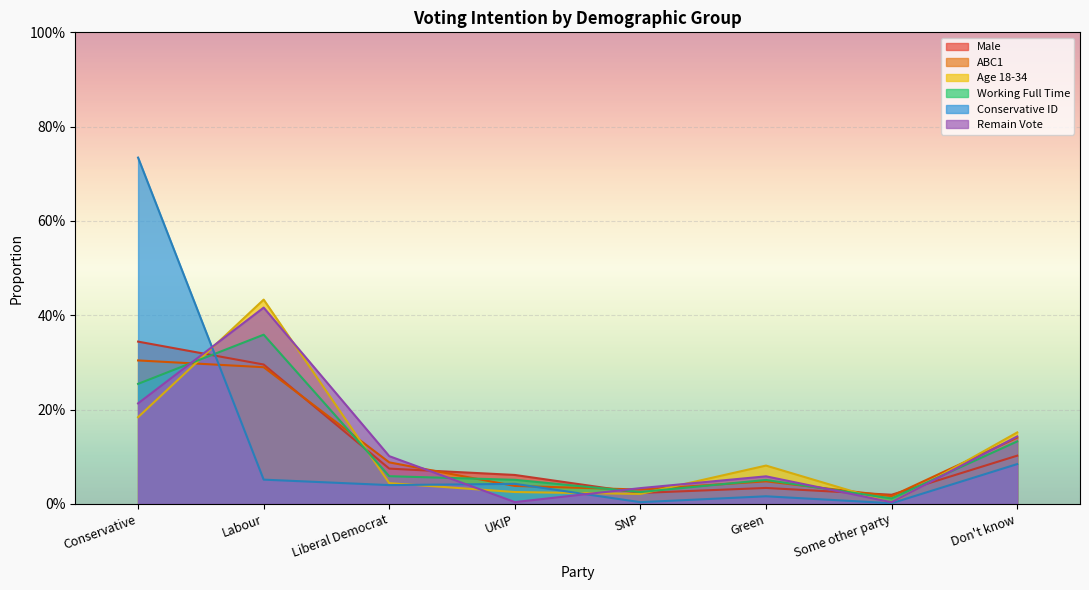

True or false: Remain has a value of 0.1 at Green.

True